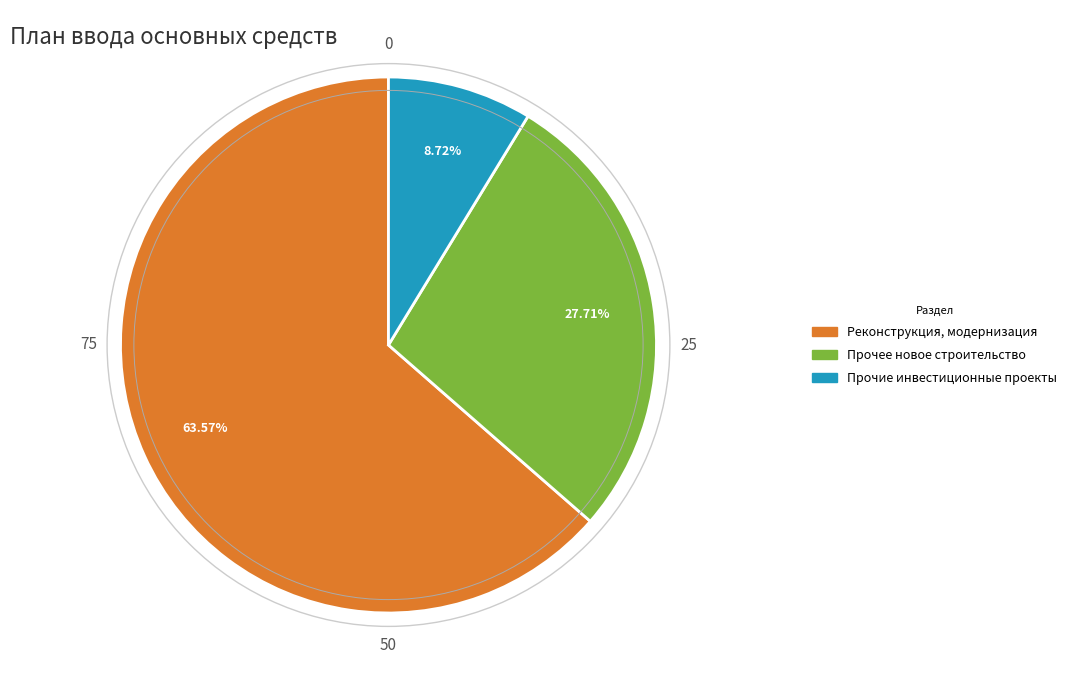

Does any single category account for the majority?

Yes